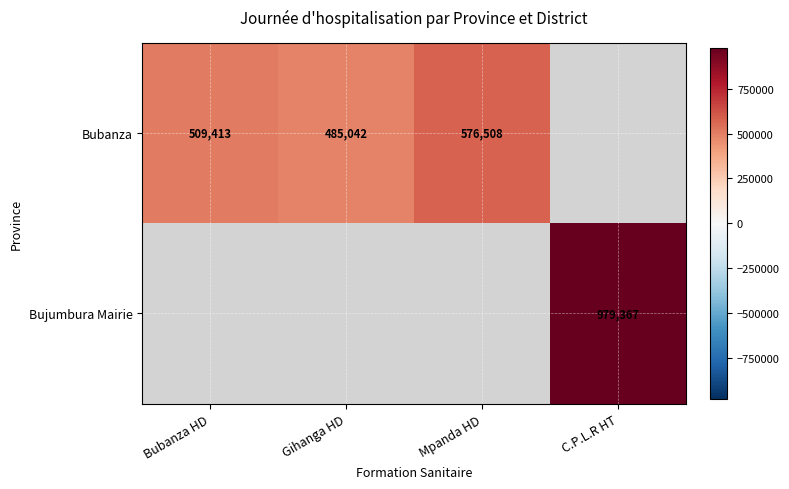

The Bubanza series shows 773915.9 at Bubanza HD. True or false?

False